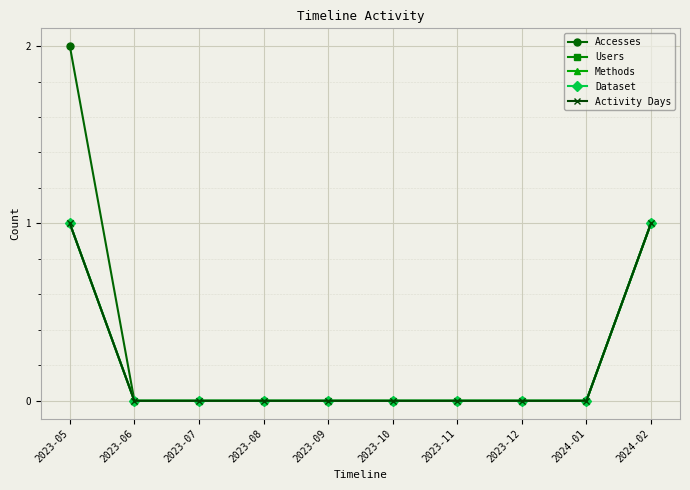

Does the chart have visible grid lines?

Yes